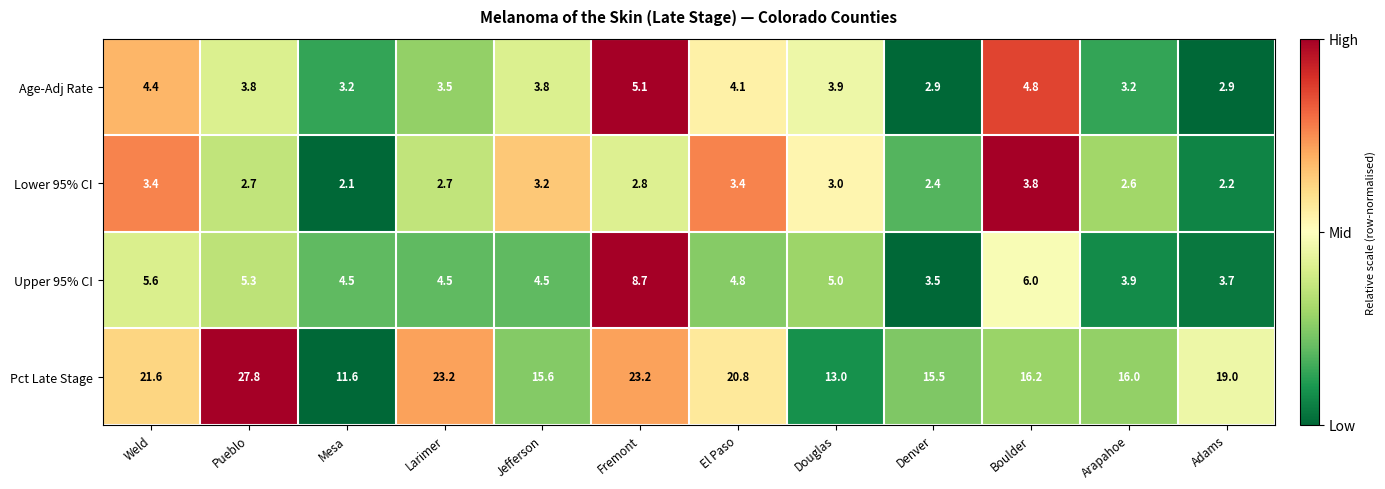

The Age-Adj Rate series shows 4.1 at El Paso. True or false?

True